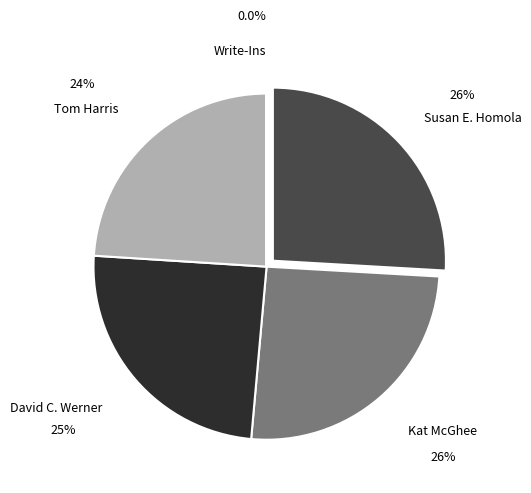

Is there any slice that represents more than half of the pie?

No